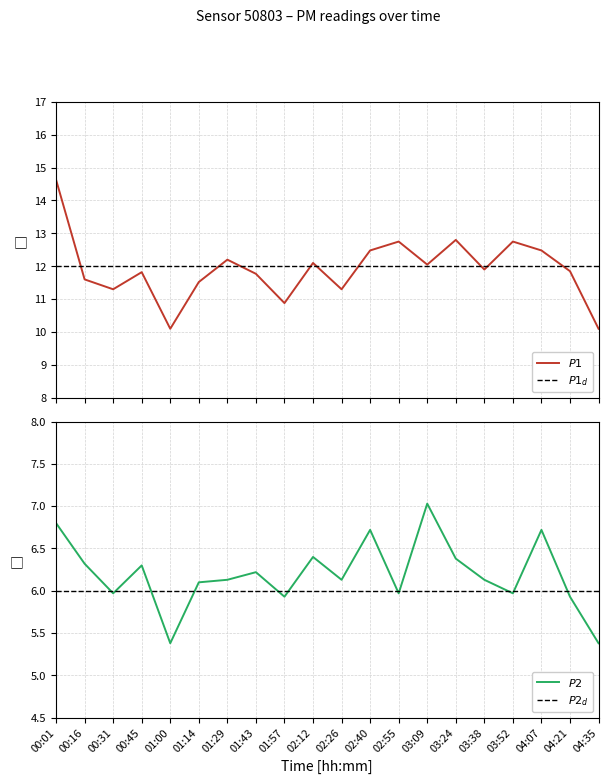

What is the maximum value shown in the chart?

14.6